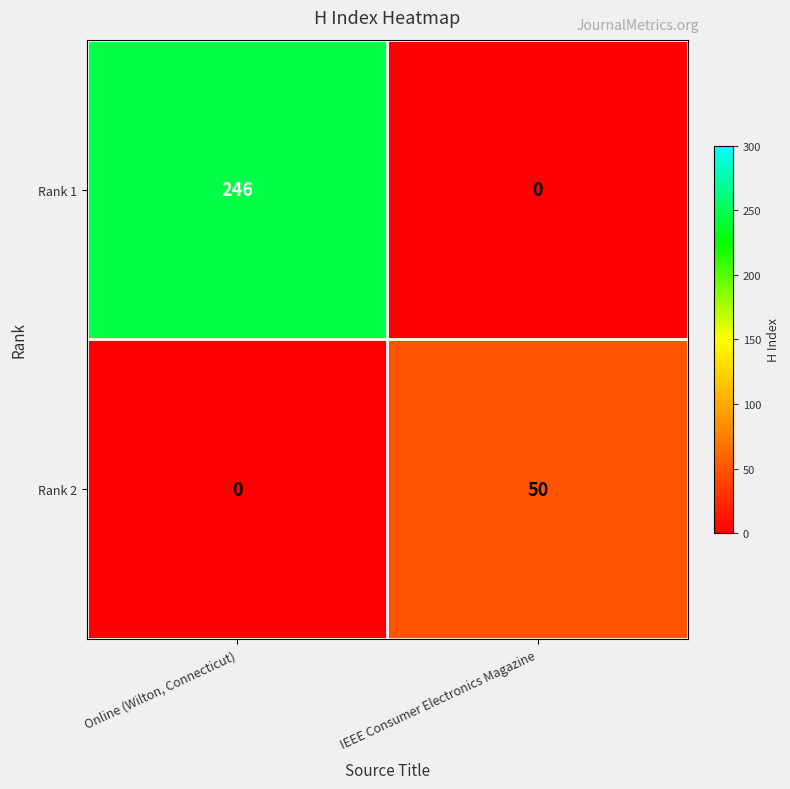

The Rank 2 series shows 21 at Online (Wilton, Connecticut). True or false?

False